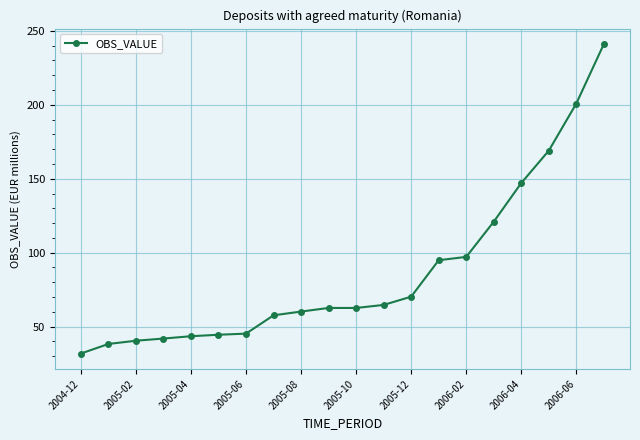

What is the difference between the maximum and minimum values?

209.2